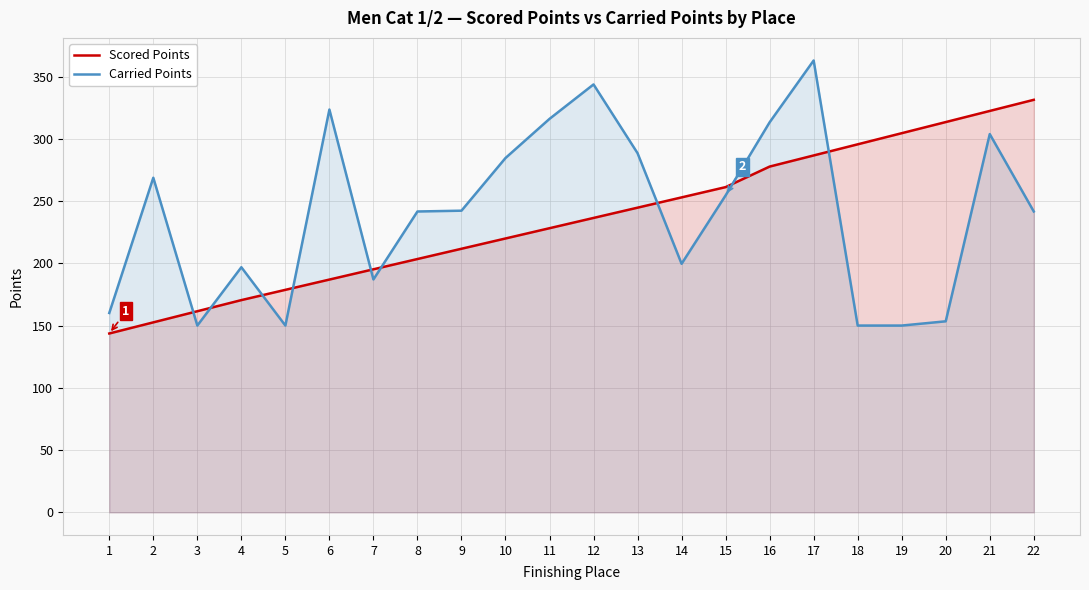

What is the minimum value shown in the chart?

143.6